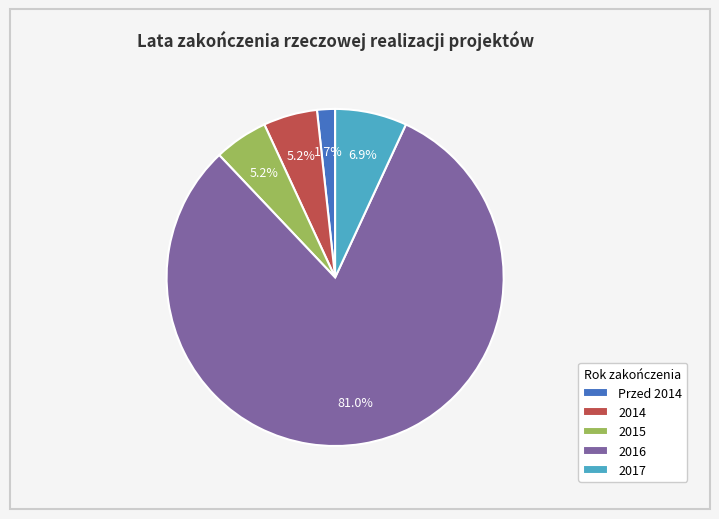

Between 2014 and 2017, which is larger?

2017